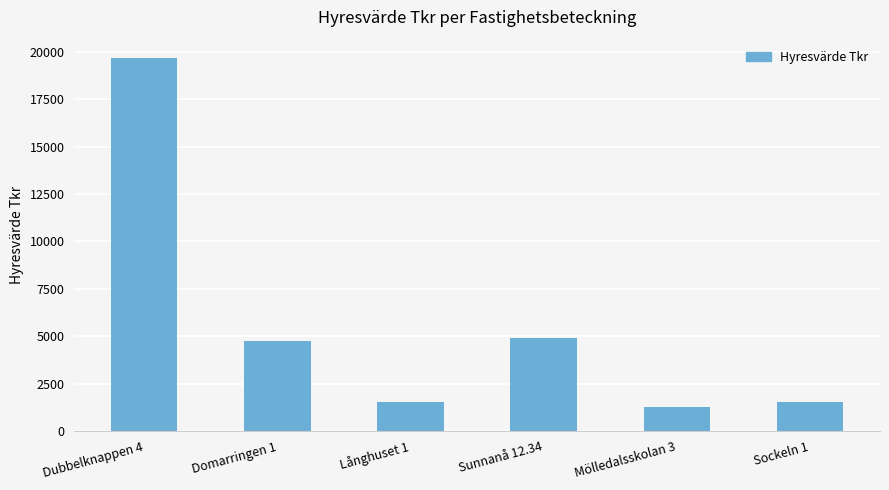

What is the minimum value shown in the chart?

1236